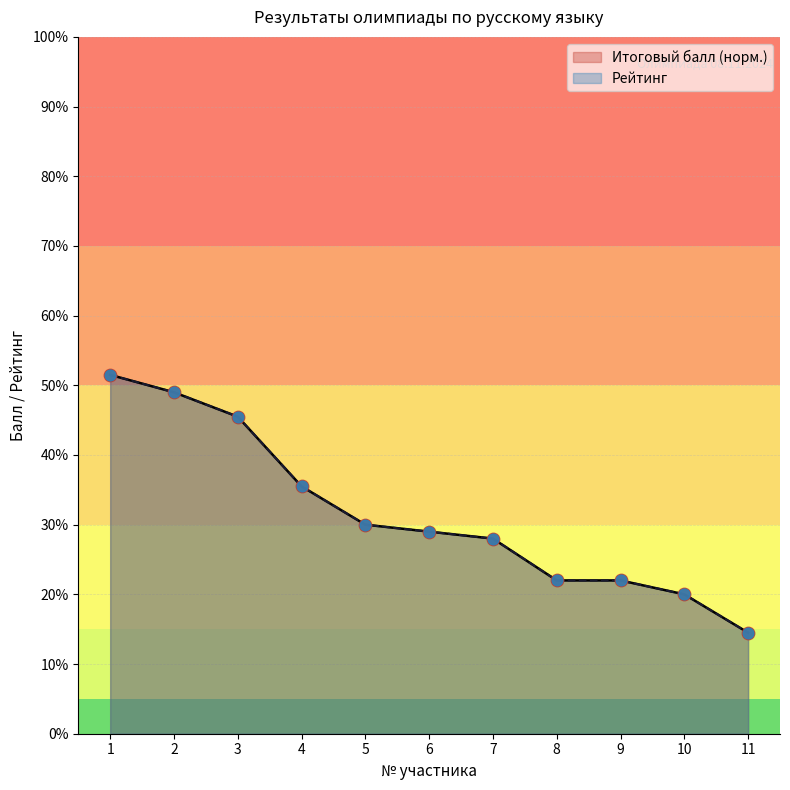

Which series has the largest total across all categories?

Итоговый балл